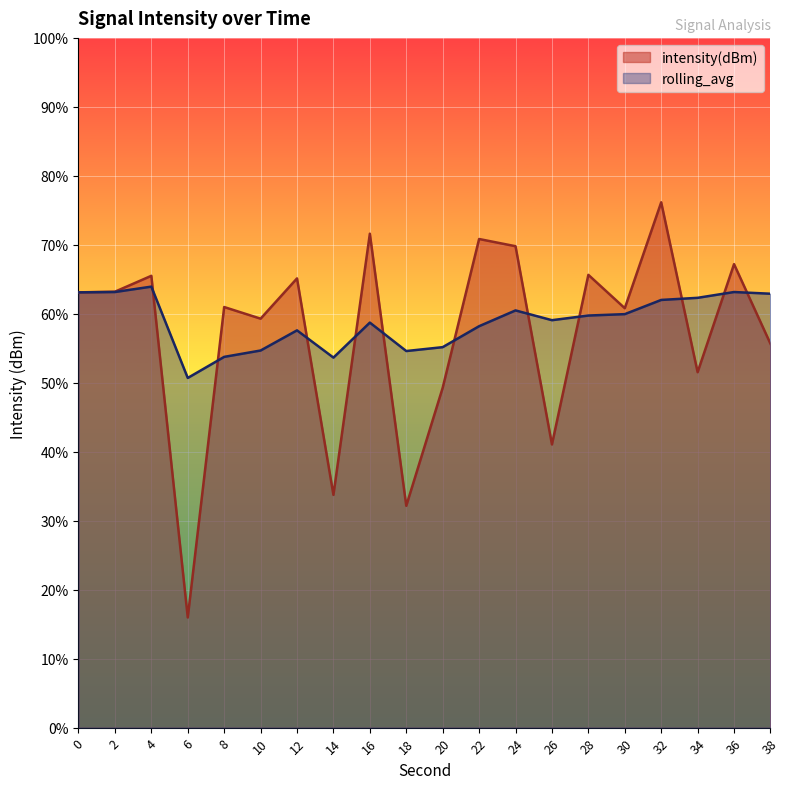

What are all the series names shown in the legend?

intensity(dBm), rolling_avg